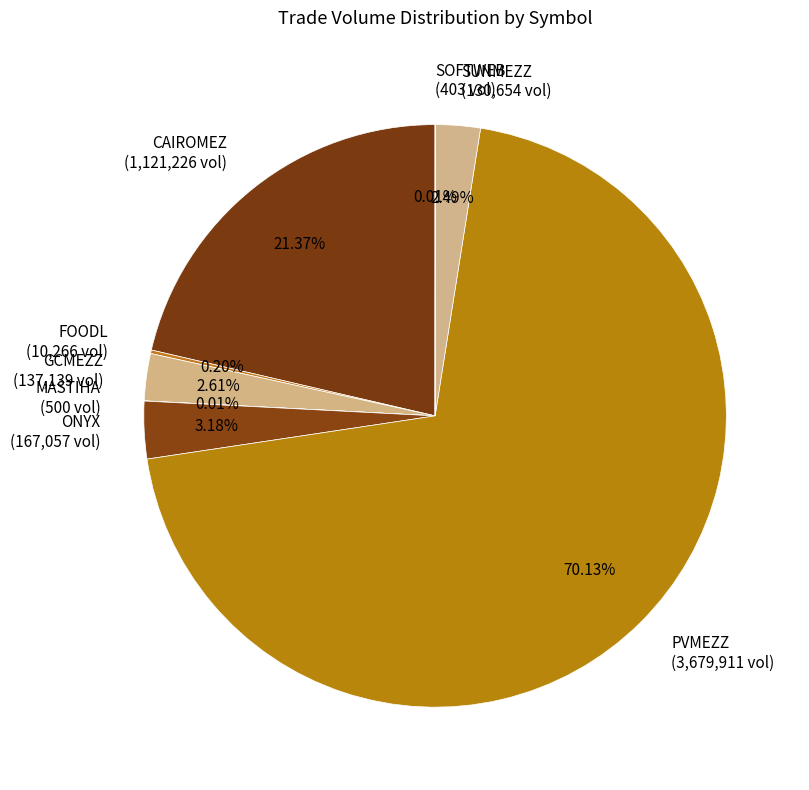

What is the largest slice in the pie chart?

PVMEZZ